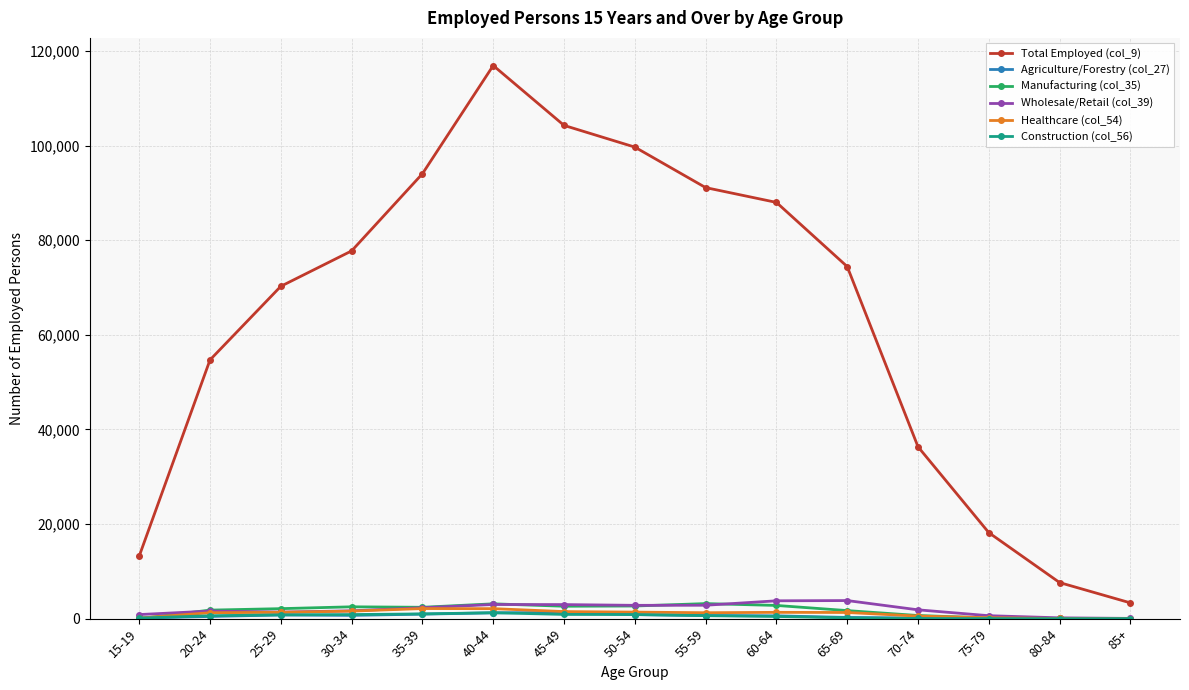

What is the total value across all series at 85+?

3410